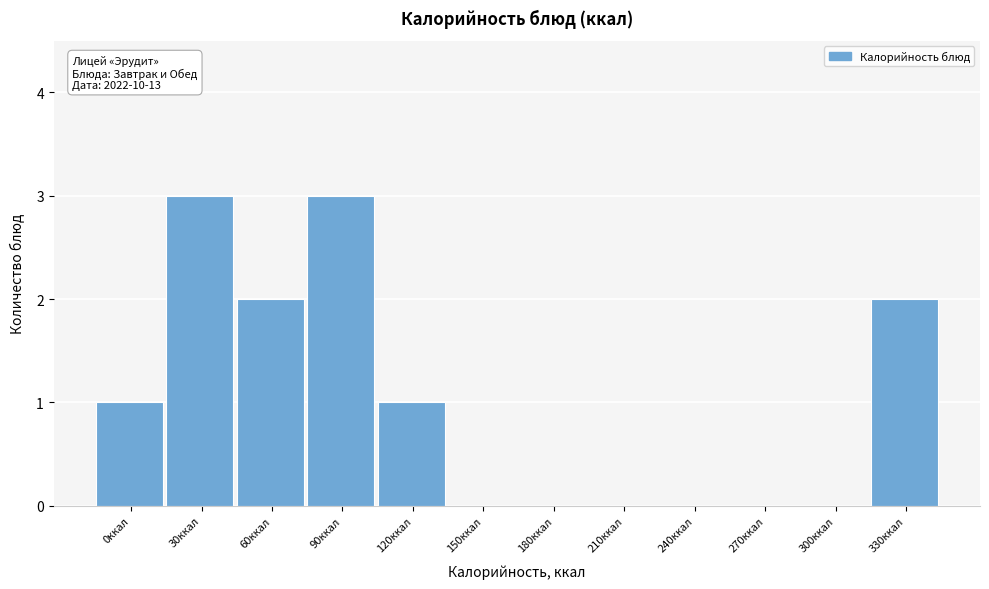

Reading right to left, extract all data points from this chart.

330ккал=2	300ккал=0	270ккал=0	240ккал=0	210ккал=0	180ккал=0	150ккал=0	120ккал=1	90ккал=3	60ккал=2	30ккал=3	0ккал=1